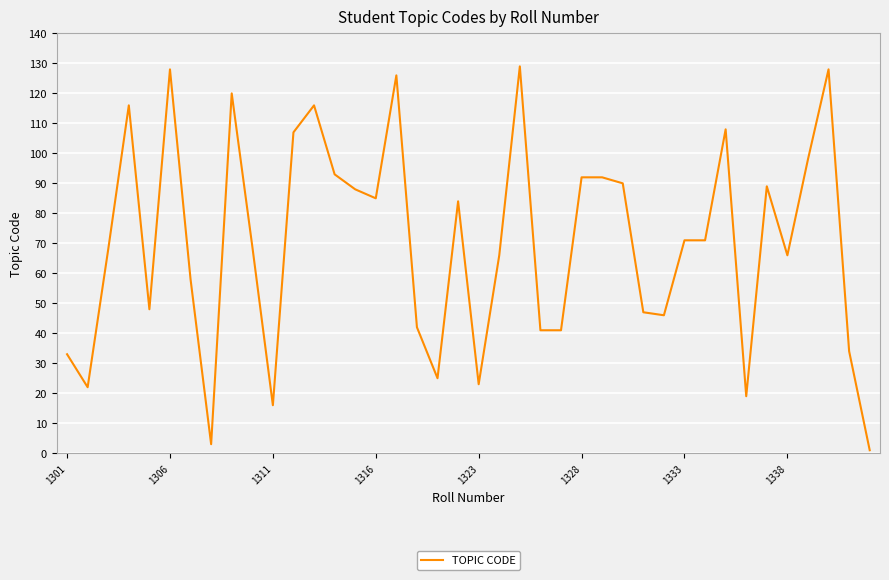

Reading left to right, list all the values displayed in this chart.

33	22	68	116	48	128	58	3	120	69	16	107	116	93	88	85	126	42	25	84	23	66	129	41	41	92	92	90	47	46	71	71	108	19	89	66	98	128	34	1